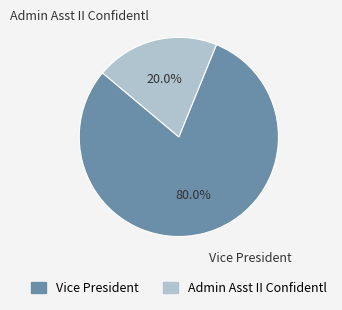

Which category accounts for the majority?

Vice President